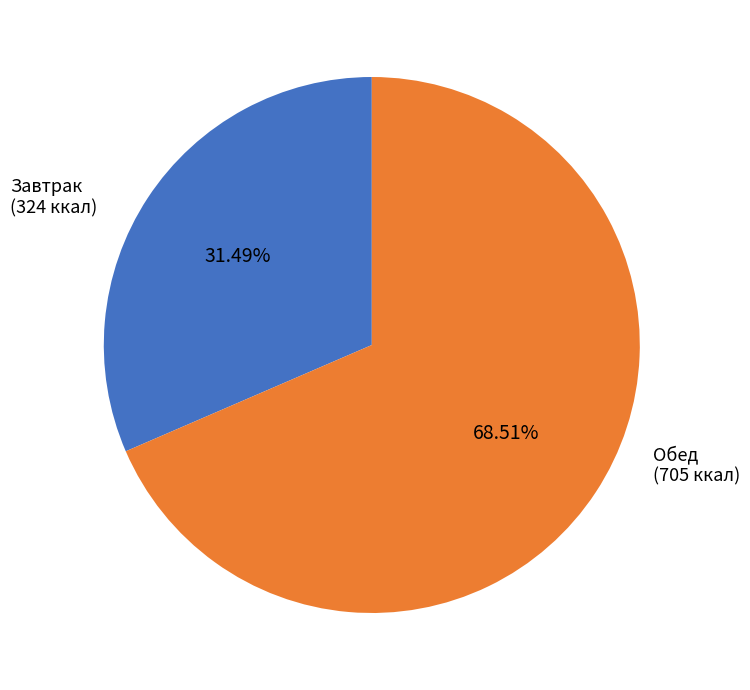

Does any single category account for the majority?

Yes